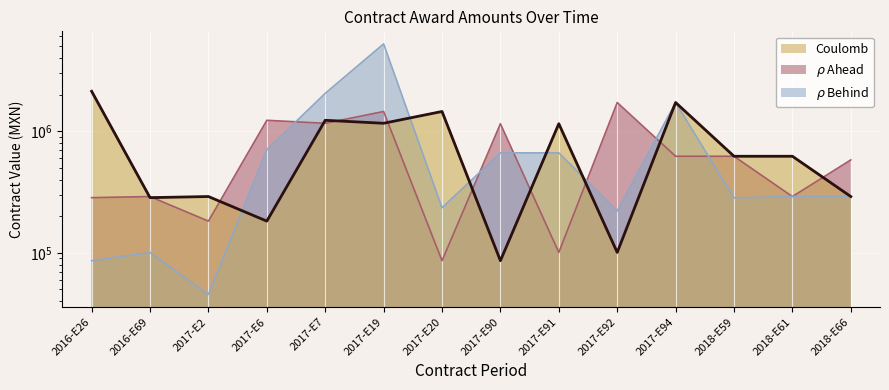

What is the value of the rho Behind point at the 13th from the left?

290119.4